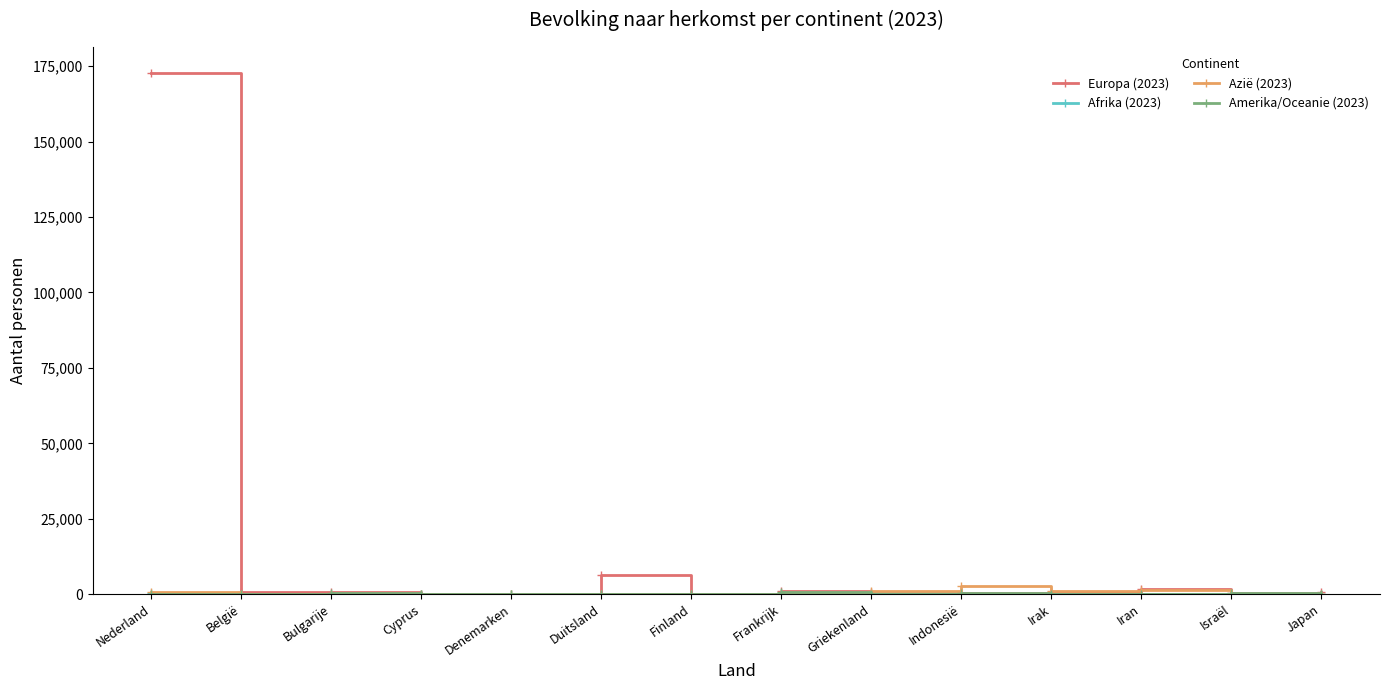

What is the label of the 8th point from the left?

Frankrijk